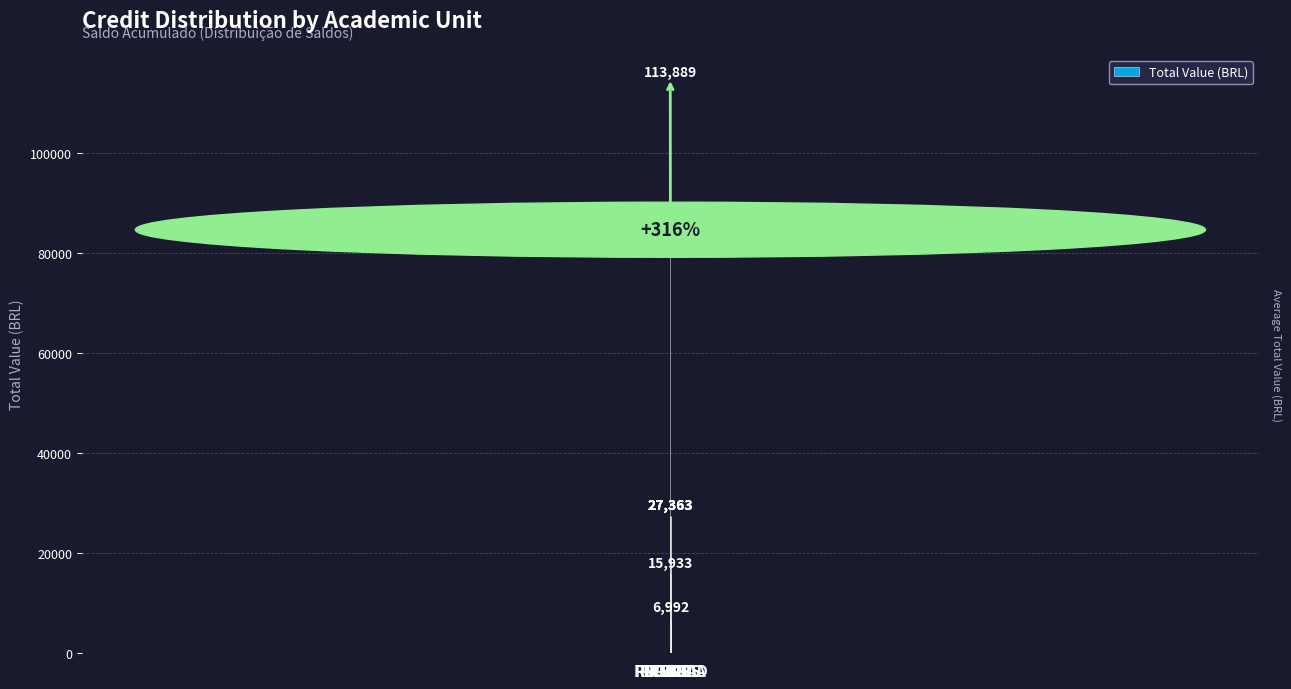

What is the greatest value displayed?

113888.7